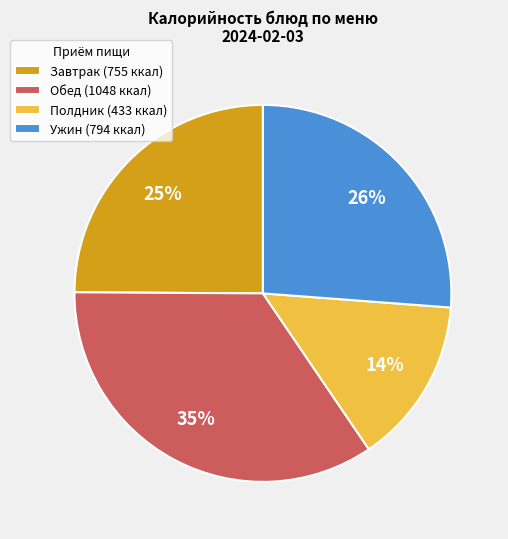

Approximately how many times larger is the value at Полдник (433 ккал) compared to Ужин (794 ккал)?

0.5